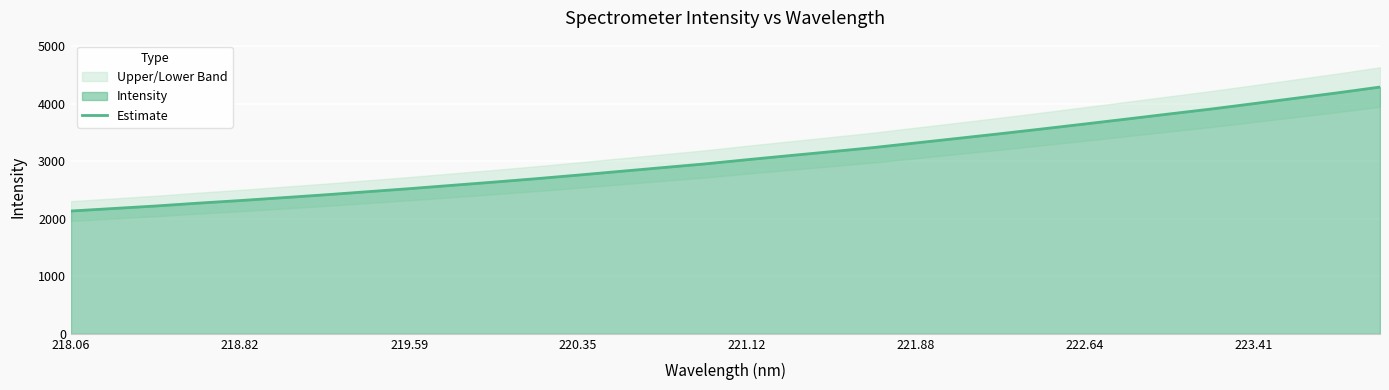

The Estimate series shows 4103.6 at 220.35. True or false?

False